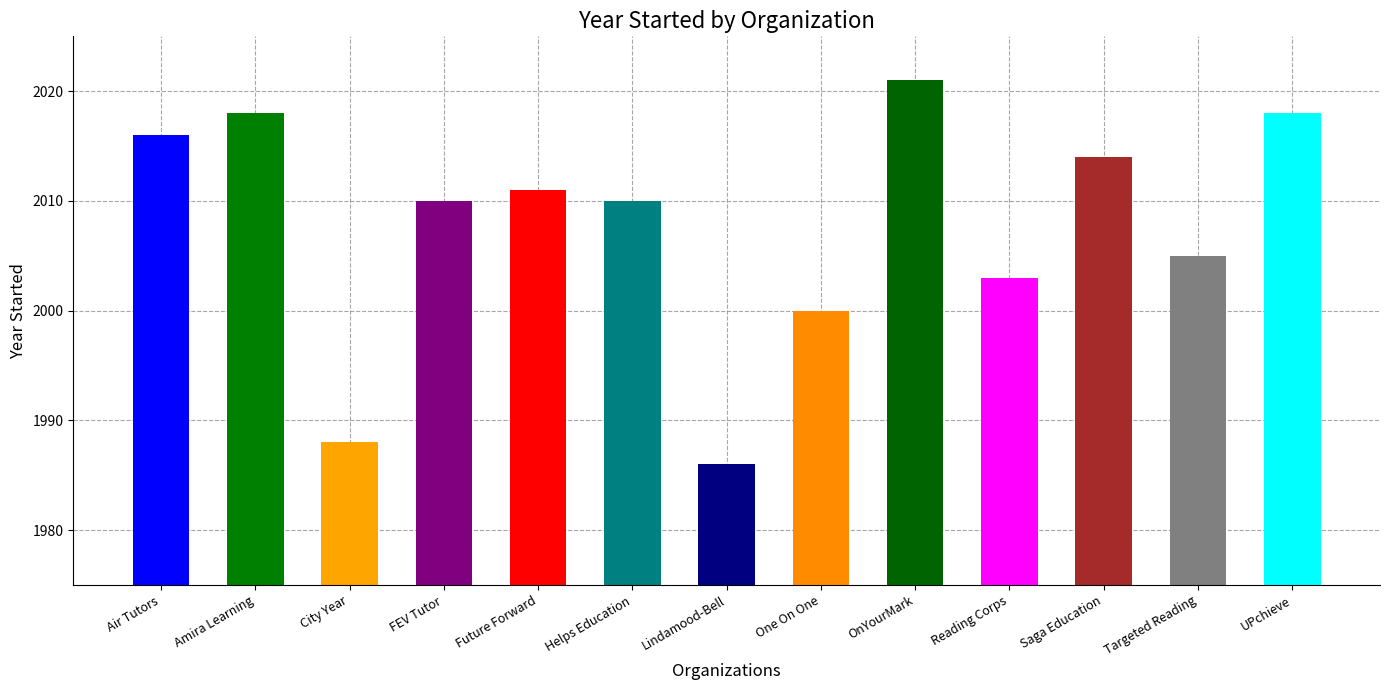

At which label does the data first exceed 2010?

Air Tutors